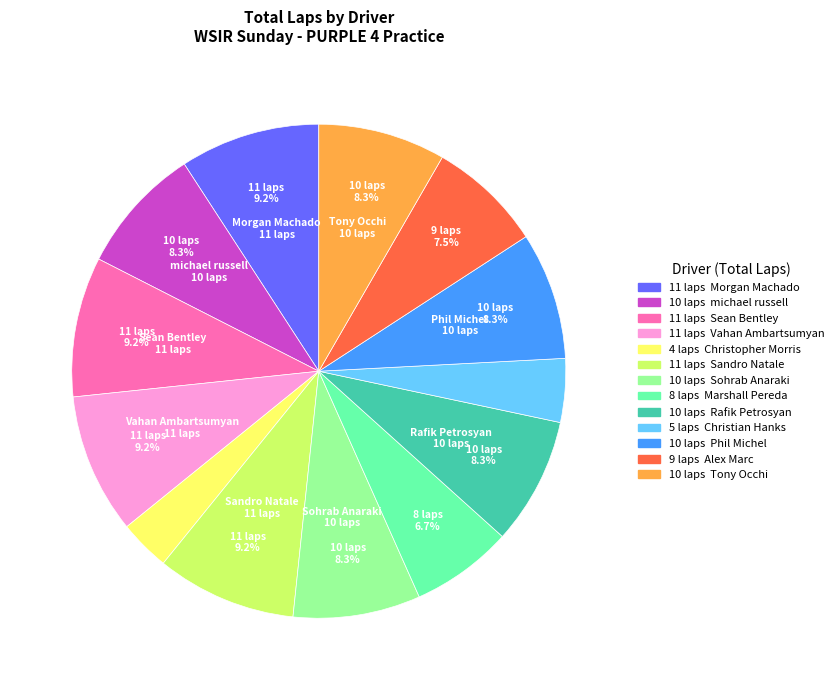

Is there a majority slice in this chart?

No